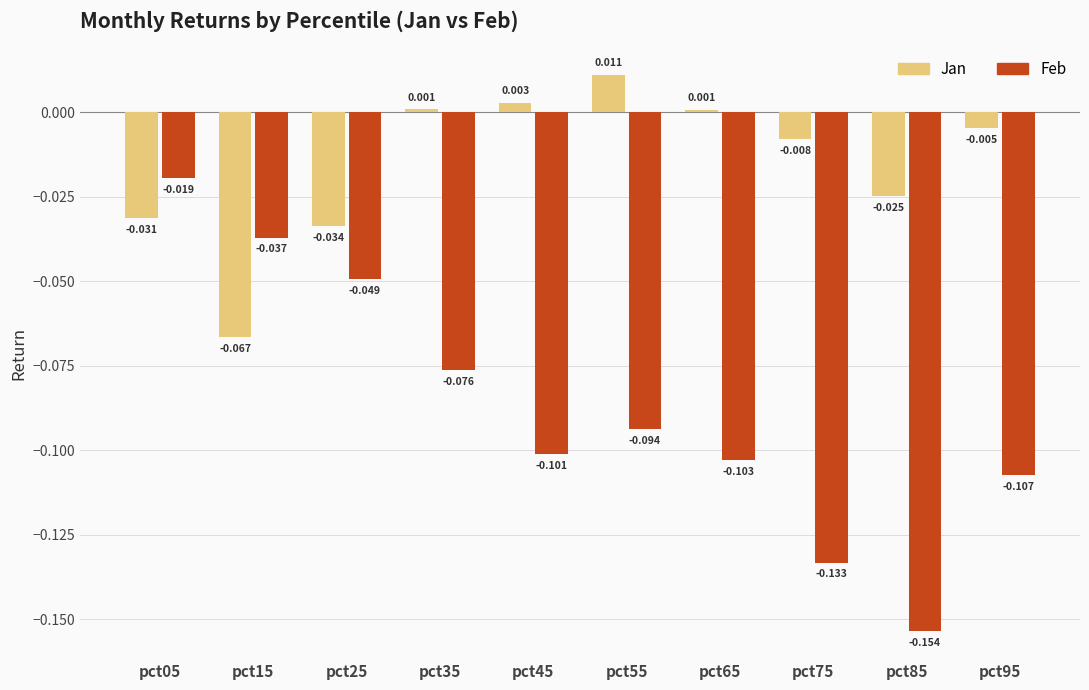

How many bars are there in total?

20